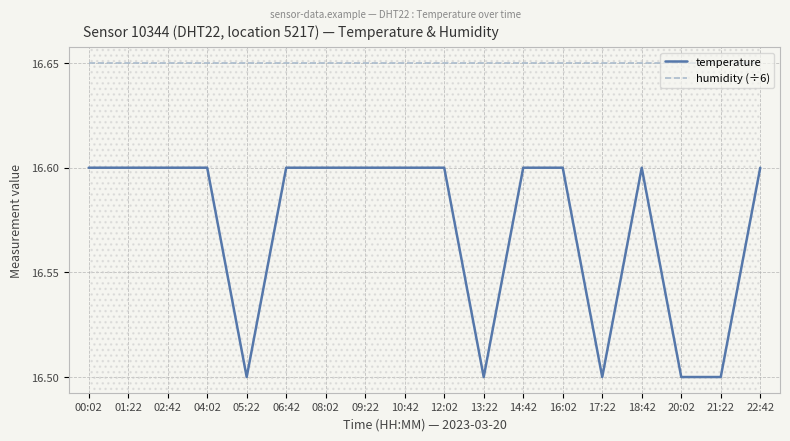

What is the average value of the humidity (÷6) series?

16.7